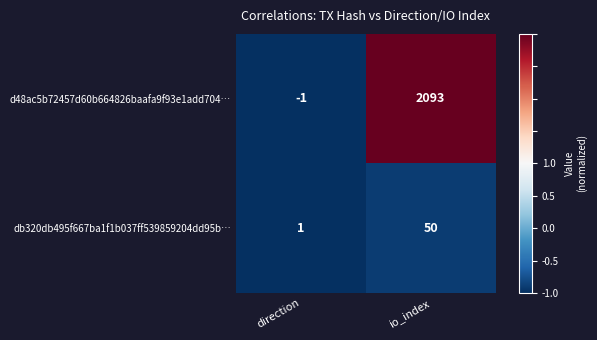

Between direction and io_index, which series saw the biggest shift?

d48ac5b72457d60b664826baafa9f93e1add704…